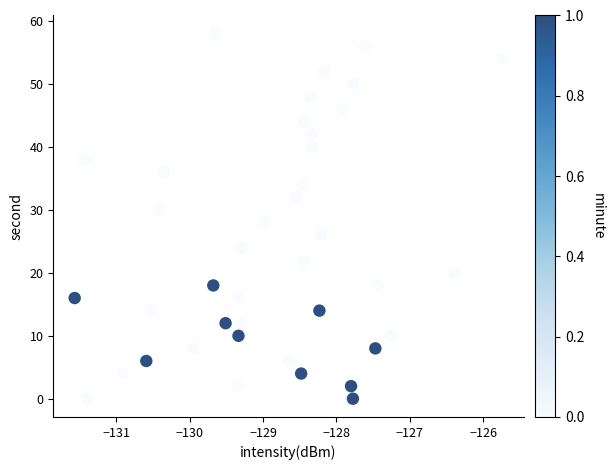

What is the range of Y values (max minus min)?

58